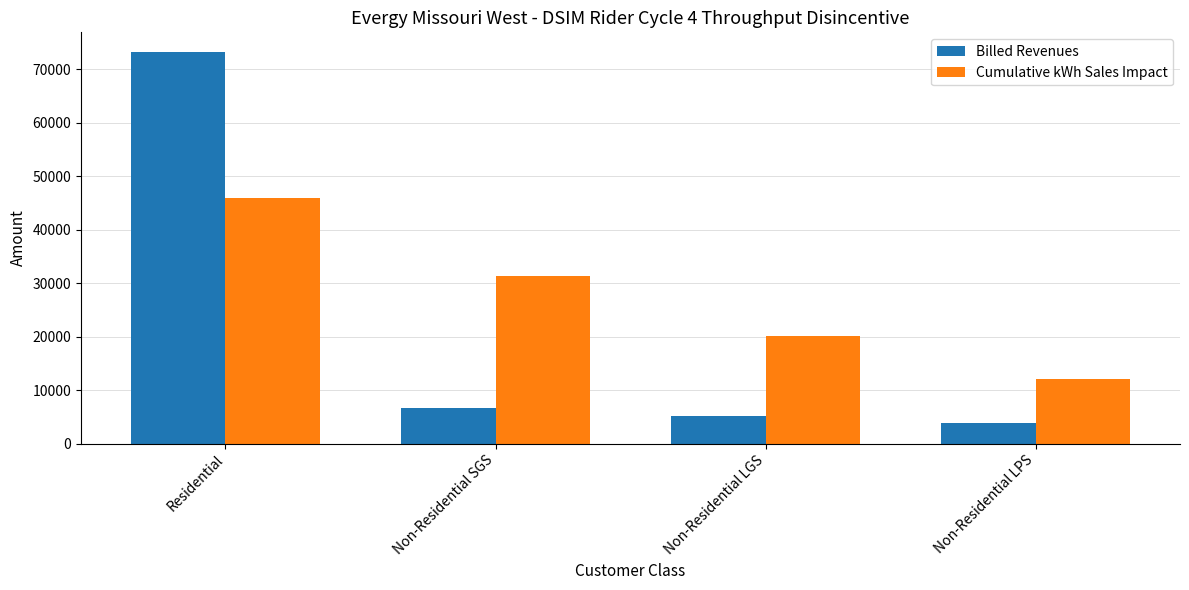

At how many categories does at least one series exceed 50061?

1